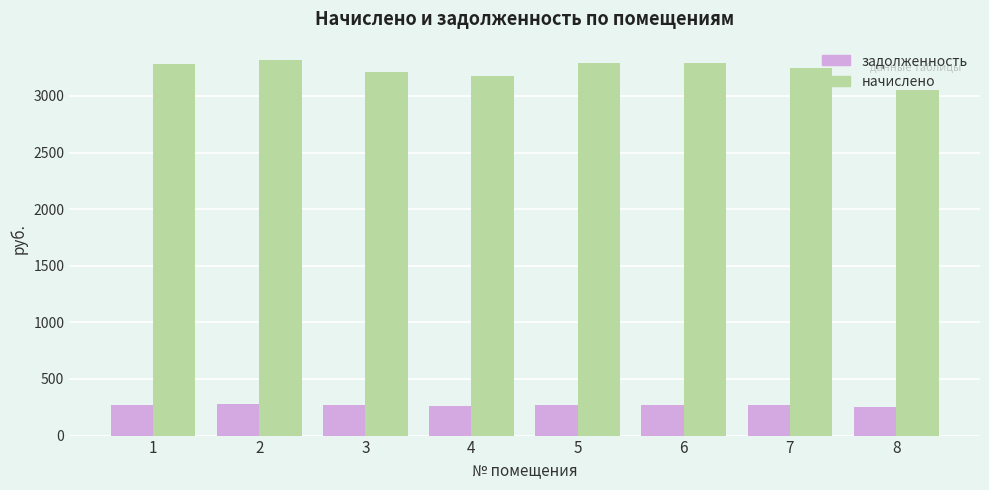

Is the value of задолженность at 7 greater than the value of начислено at 4?

No